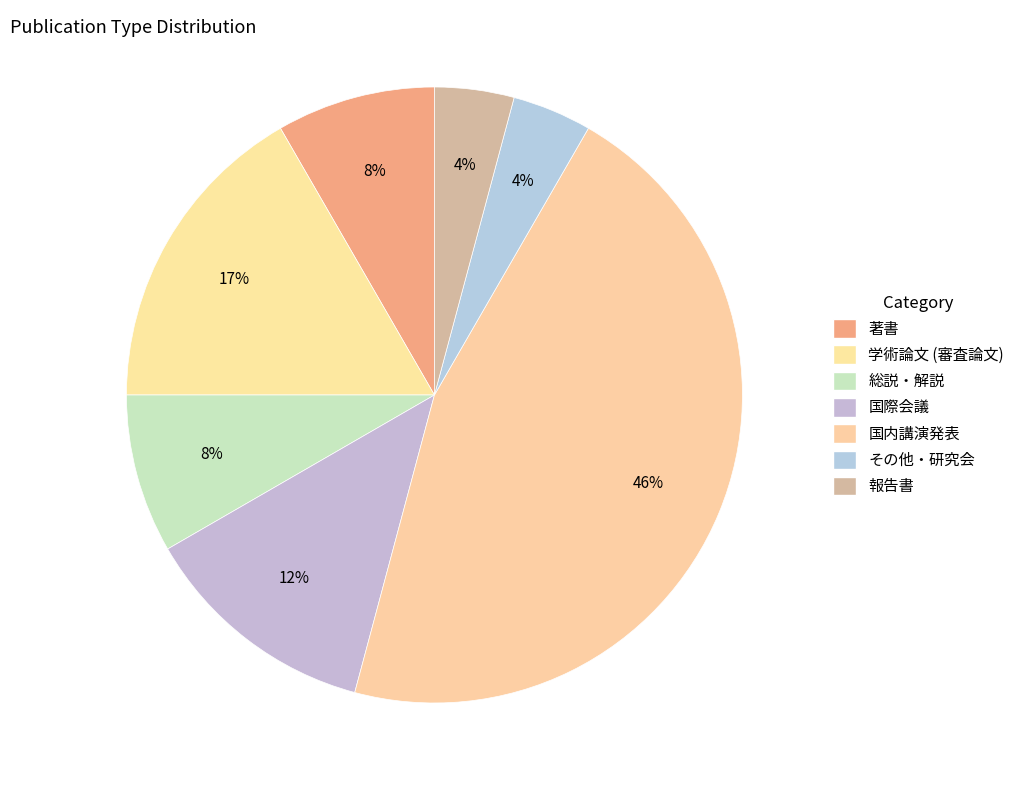

How many slices are in this pie chart?

7